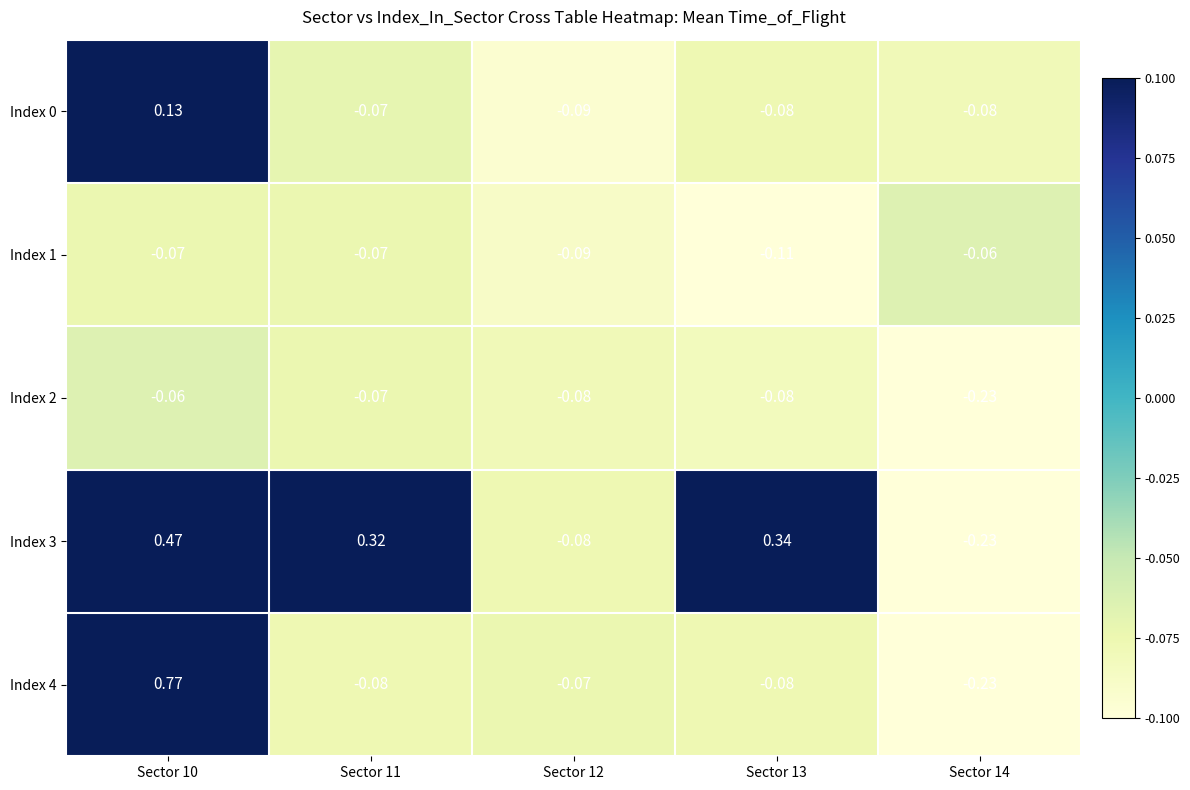

How many data points in Index 3 are less than 0?

2